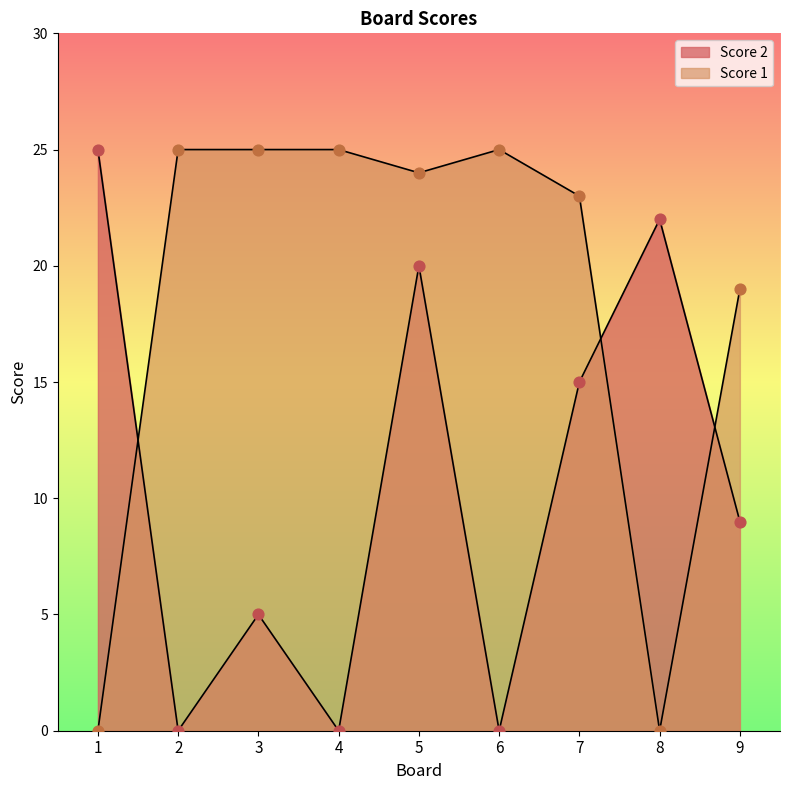

At which category is the sum across all series the highest?

5